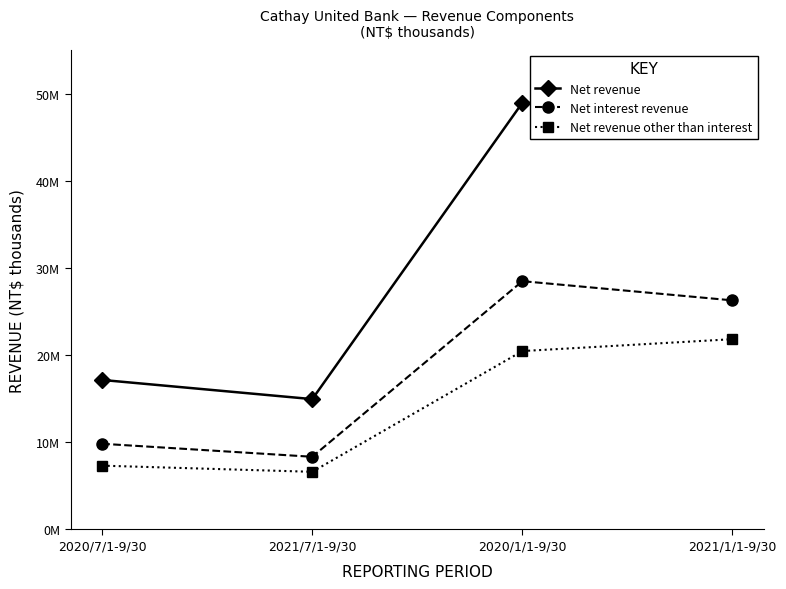

Which series has the largest total across all categories?

Net revenue